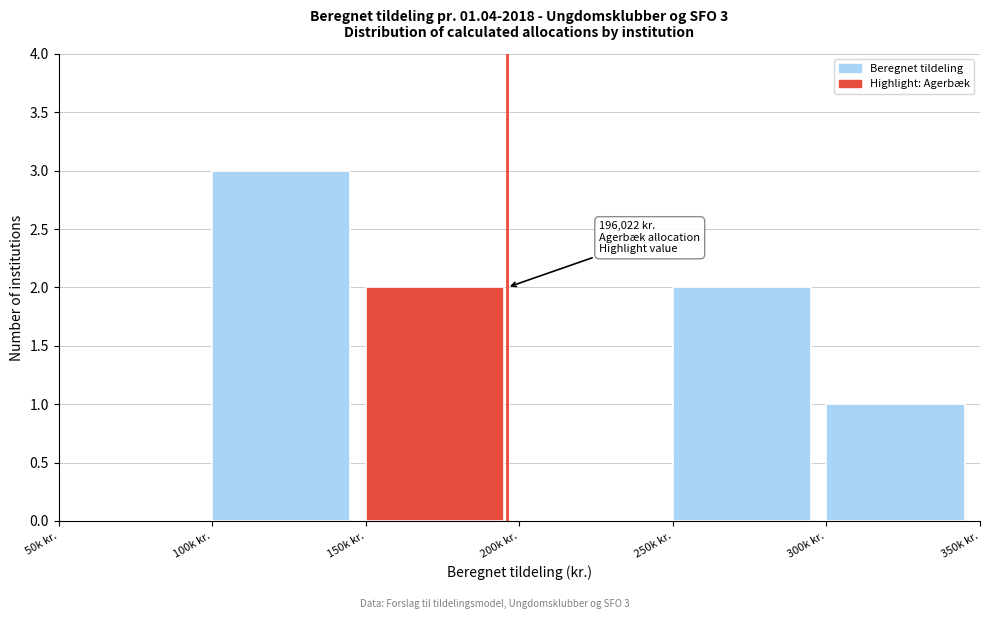

Reading right to left, extract all data points from this chart.

300k kr.=1	250k kr.=2	200k kr.=0	150k kr.=2	100k kr.=3	50k kr.=0